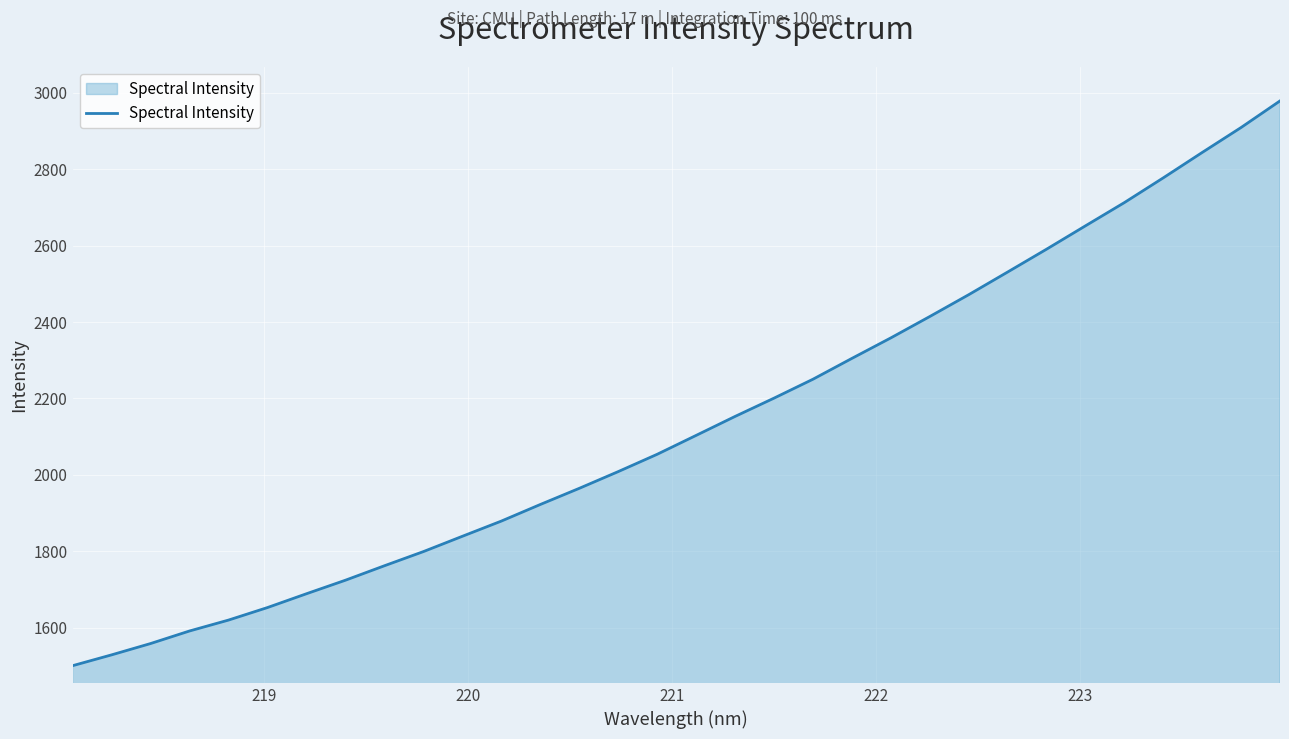

What is the maximum value shown in the chart?

2979.1